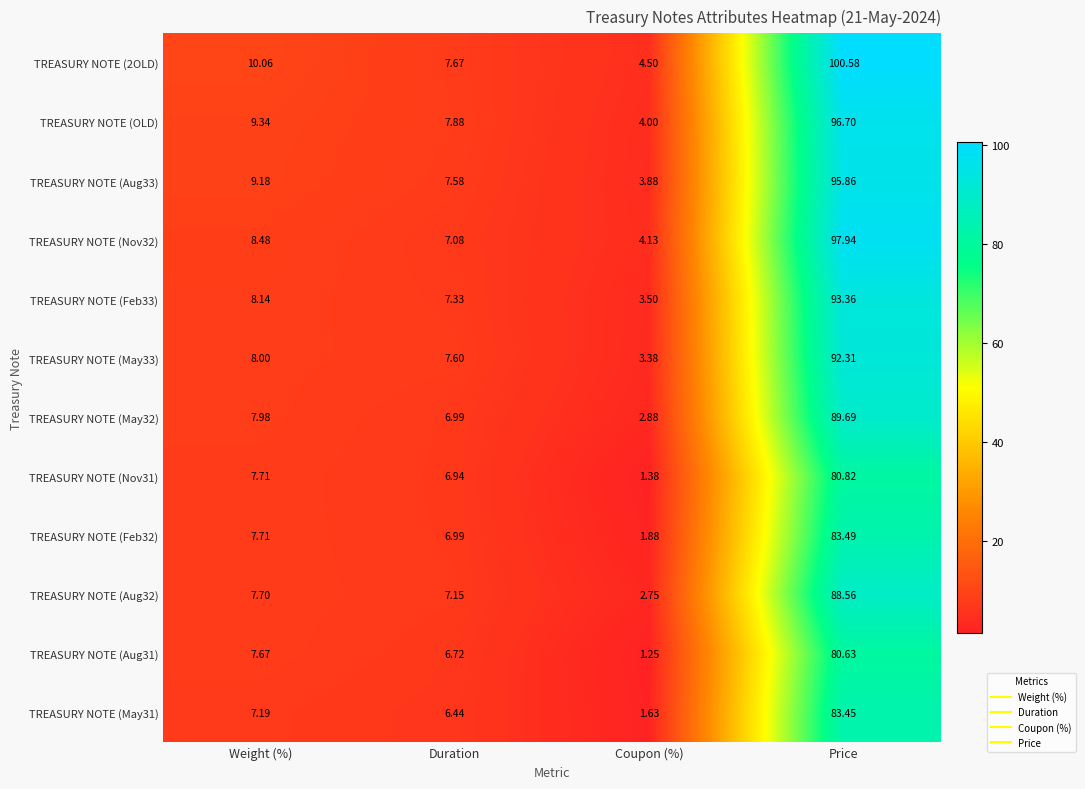

At which category is the sum across all series the highest?

Price